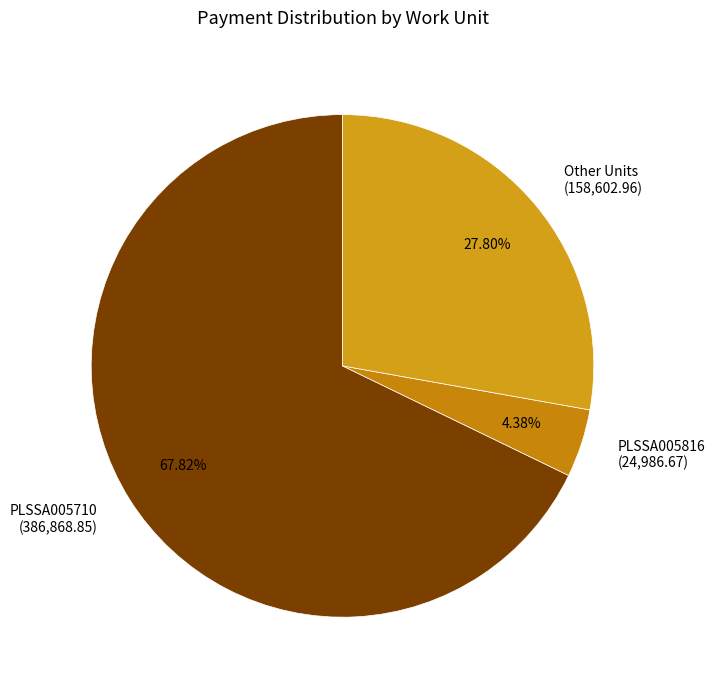

Does any single category account for the majority?

Yes